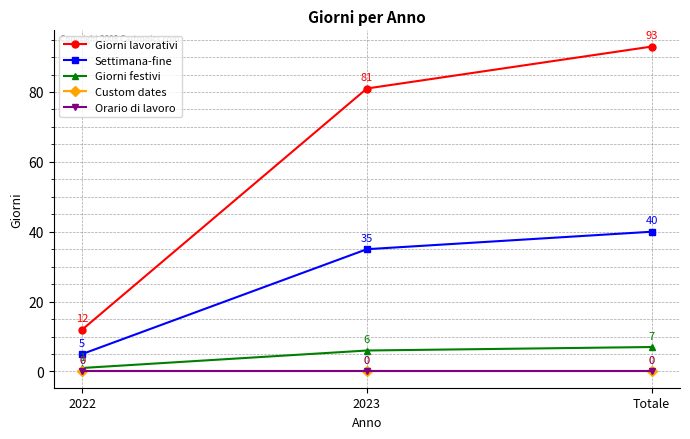

What is the difference between the highest and lowest values at 2023?

81